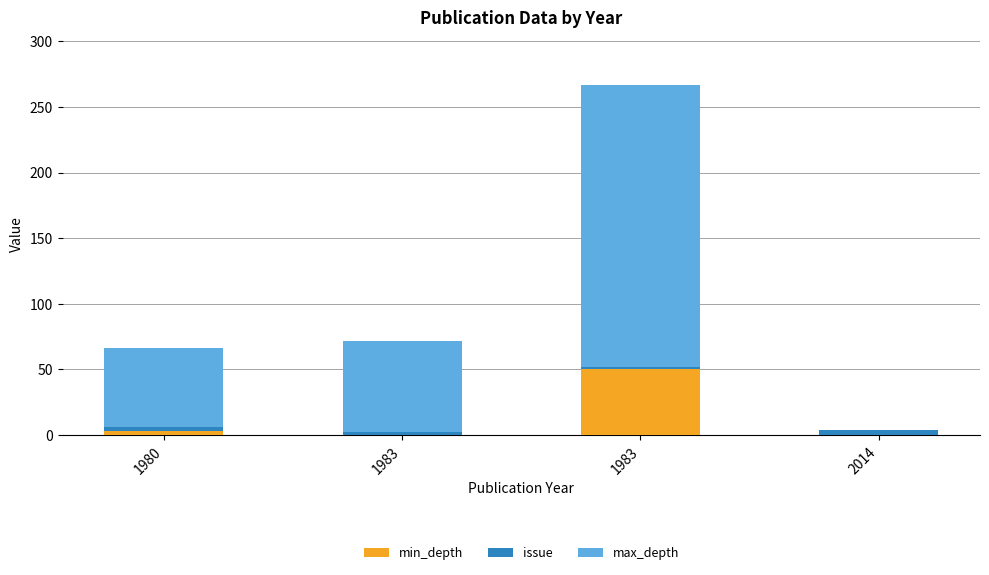

Count the number of data series in this chart.

3